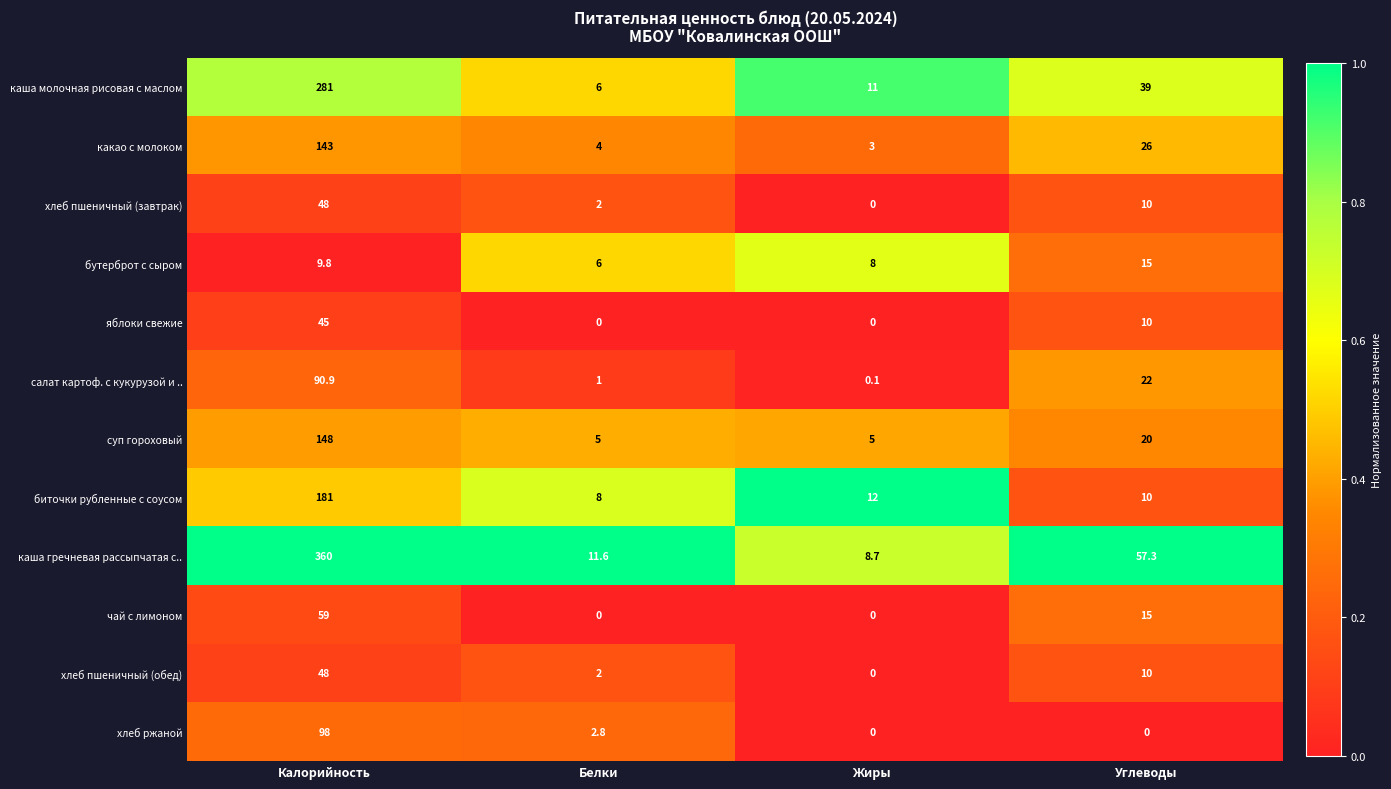

What is the difference between the хлеб пшеничный (завтрак) values at Углеводы and Белки?

8.0